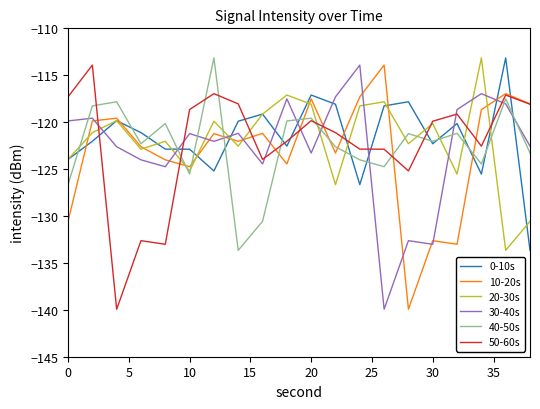

After their last crossing, which series has the higher values: 50-60s or 0-10s?

50-60s